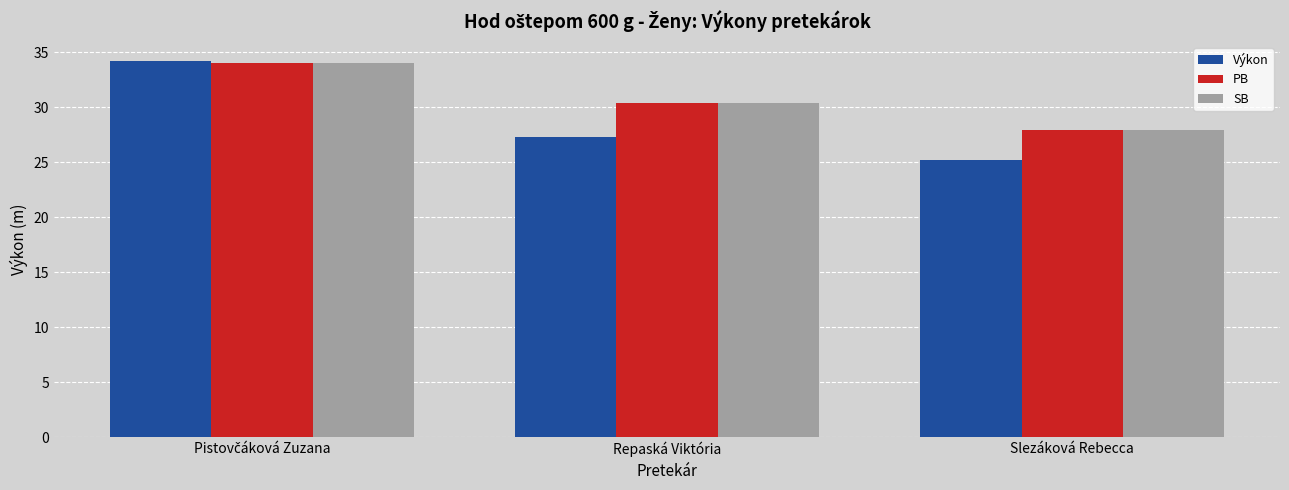

What is the highest value of the Výkon series?

34.2